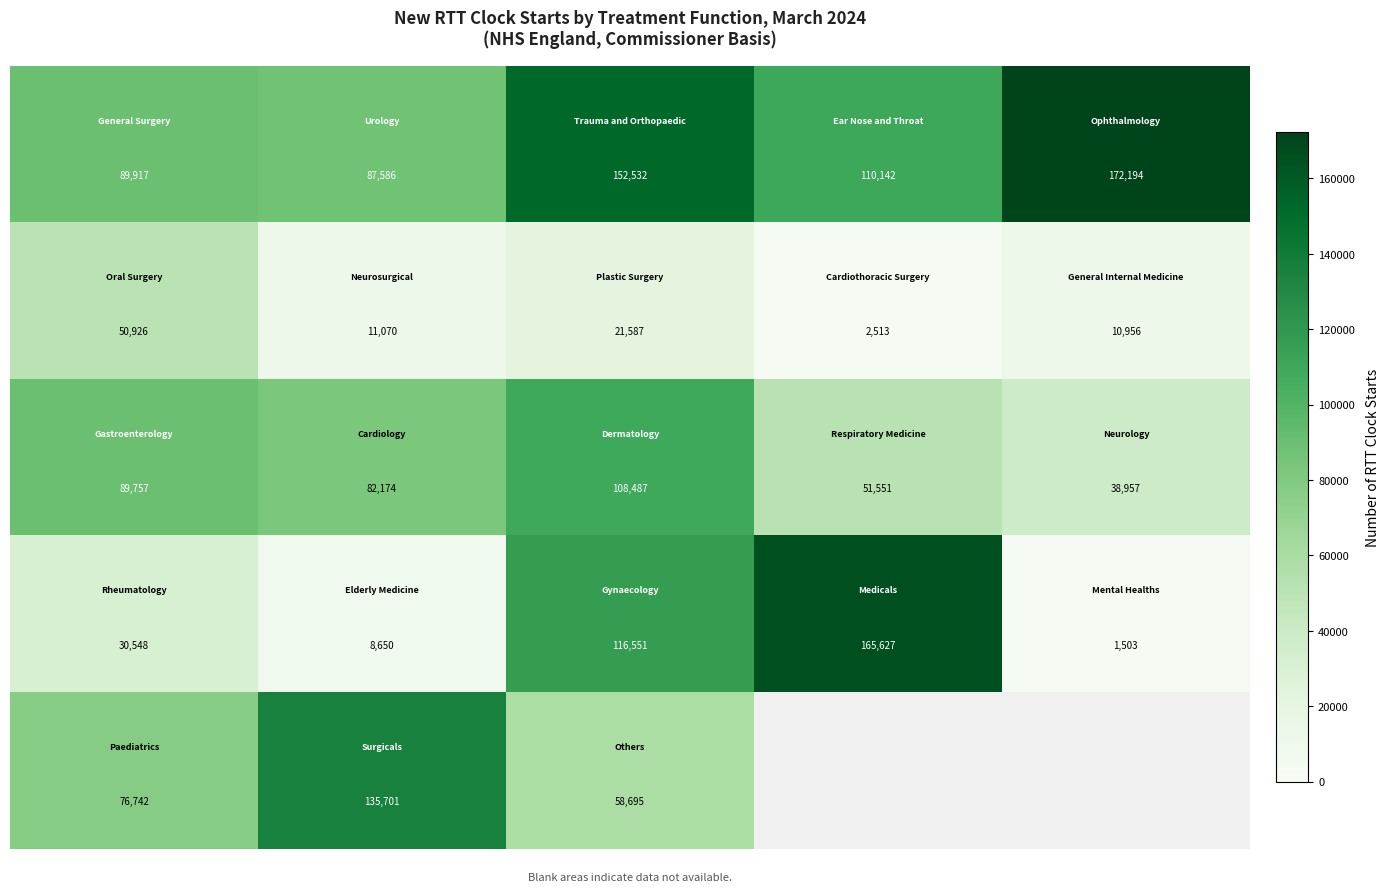

Which has a higher value, 4 or 0?

4